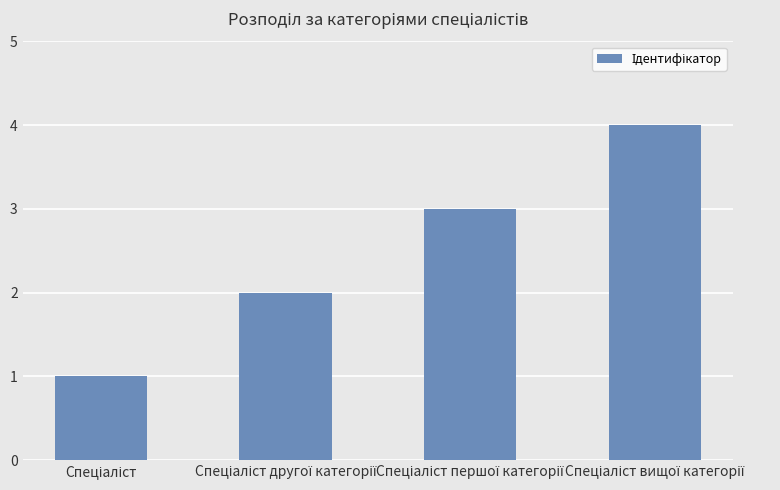

What is the sum of all values?

10